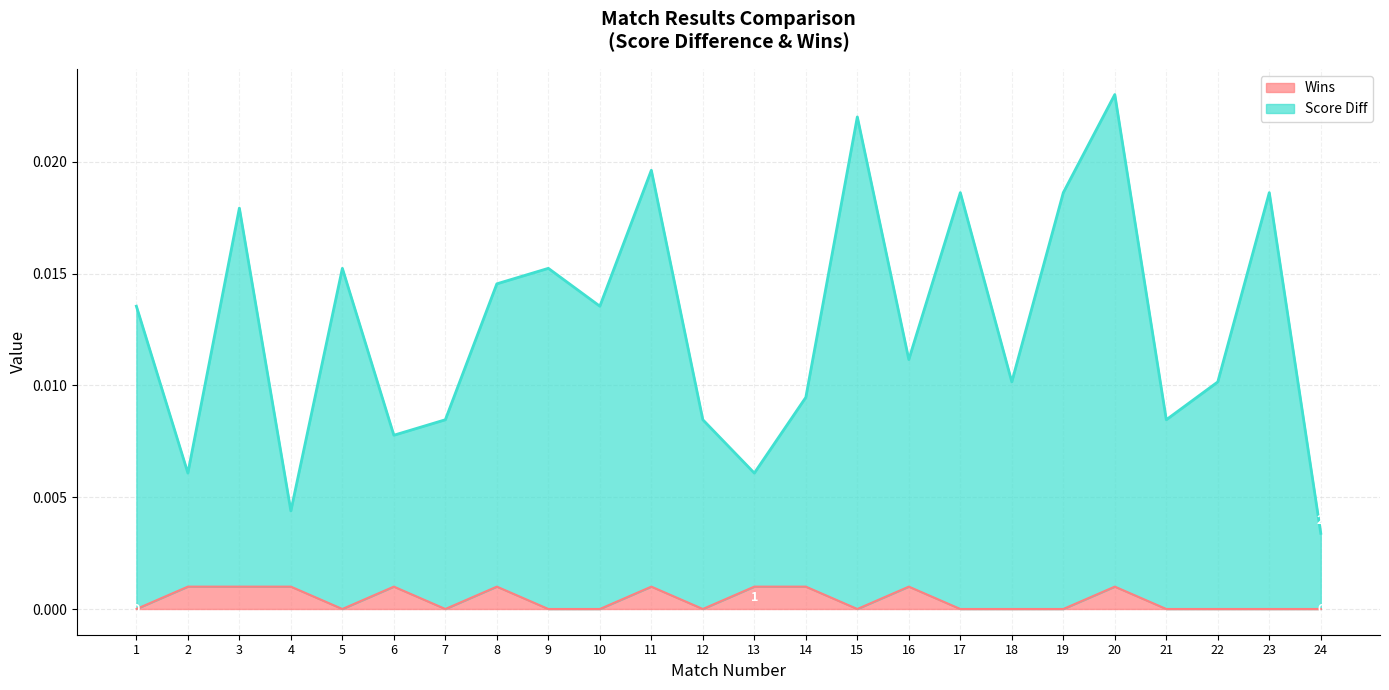

Which series has the largest total across all categories?

Score Diff